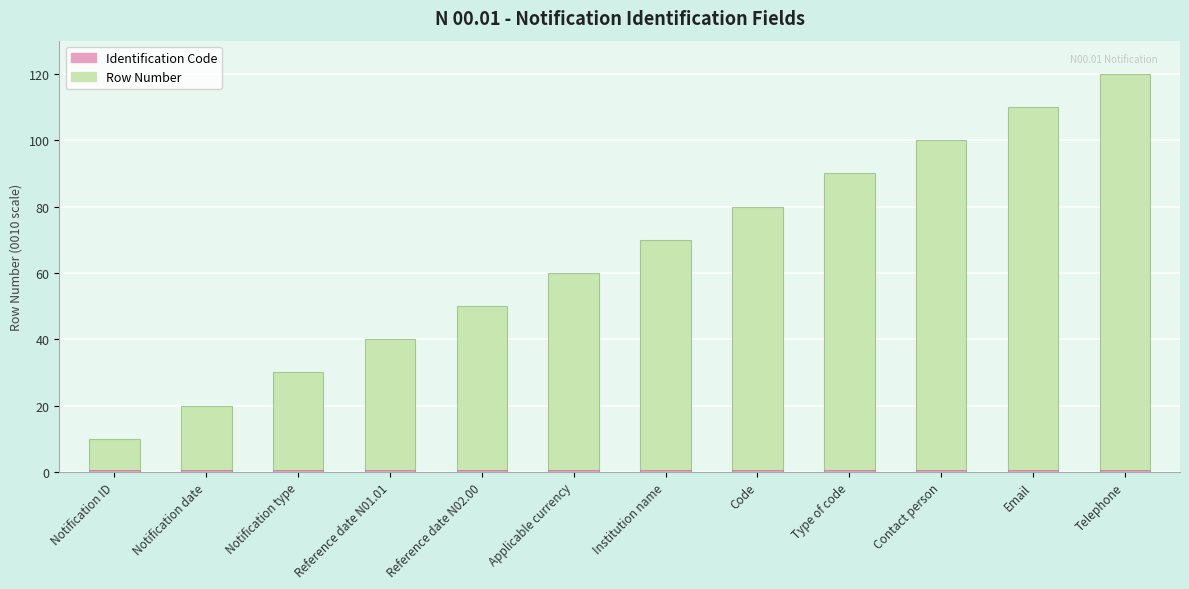

Count the number of categories in the chart.

12